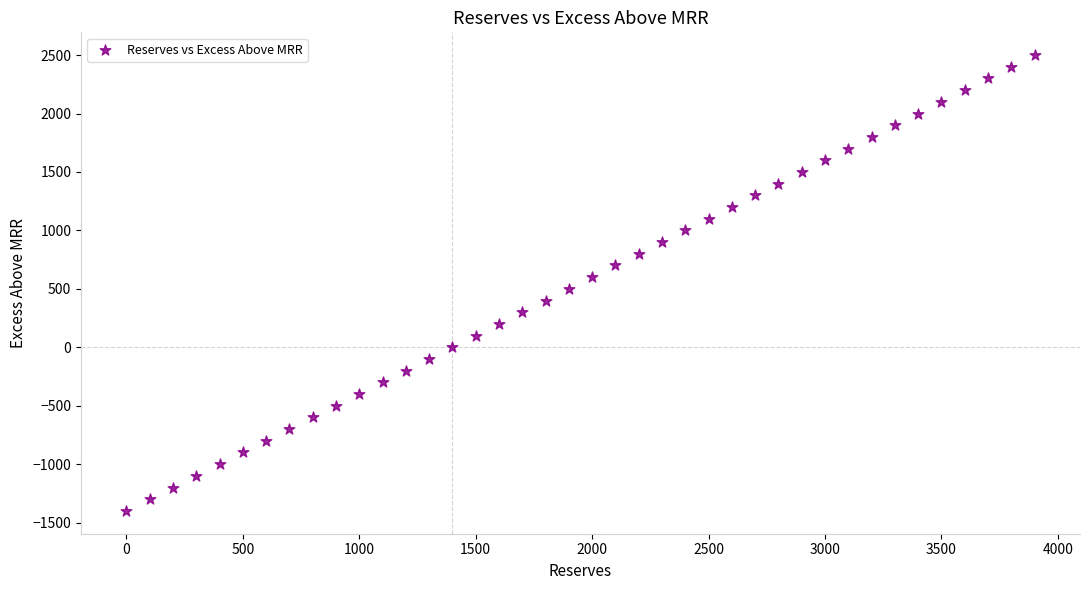

What is the range of X values (max minus min)?

3900